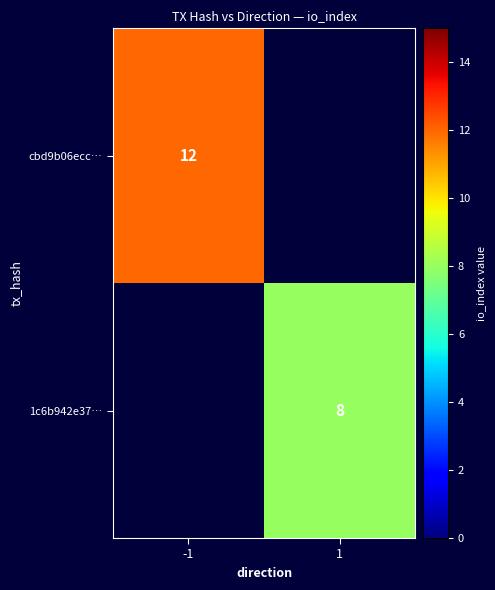

Is the value of cbd9b06ecc… at -1 greater than the value of 1c6b942e37… at 1?

Yes